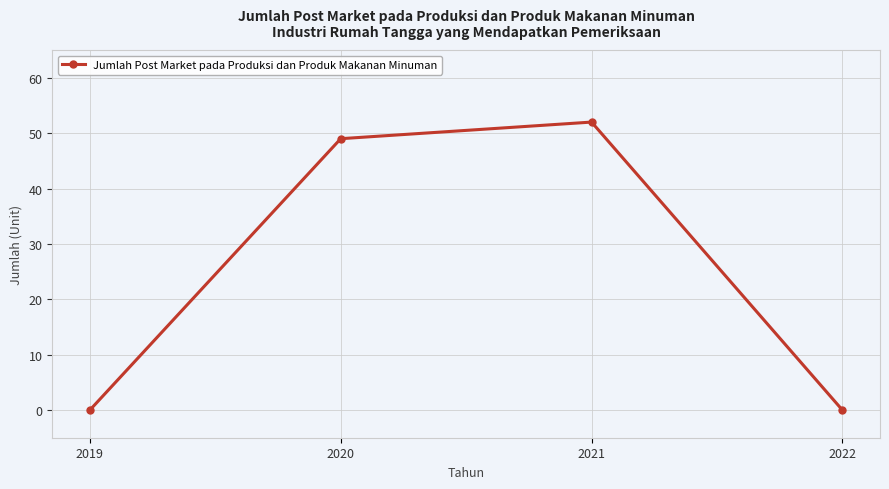

Reading left to right, extract all data points from this chart.

2019=0	2020=49	2021=52	2022=0